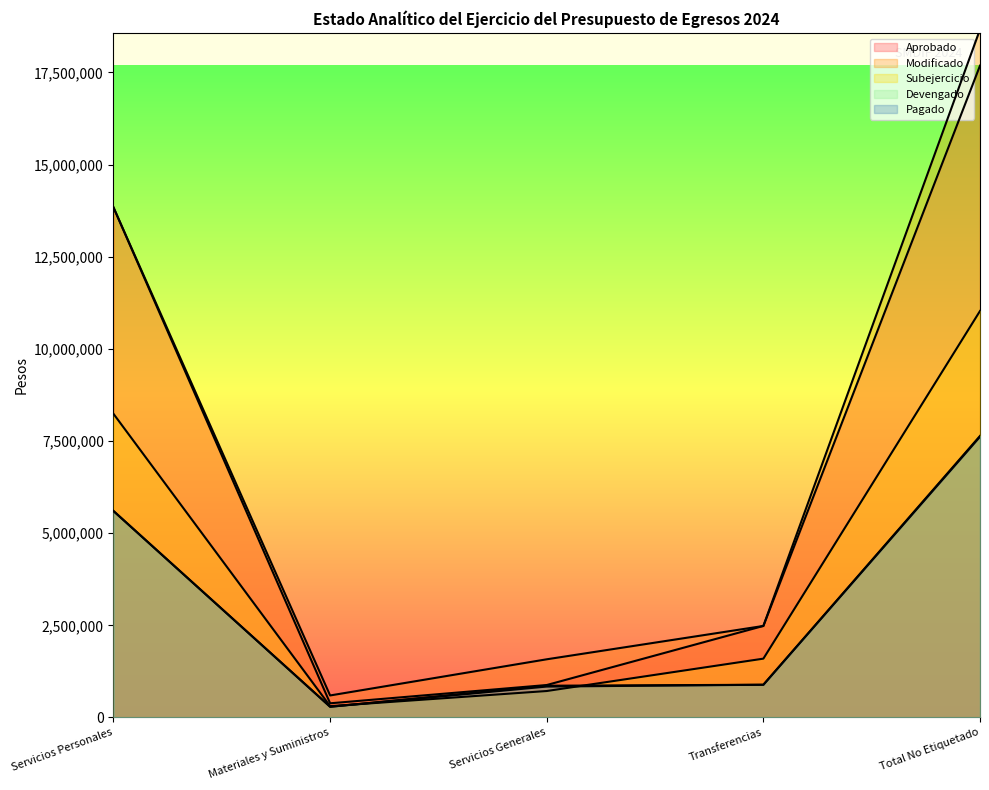

What is the difference between the highest and lowest values at Servicios Generales?

860714.1